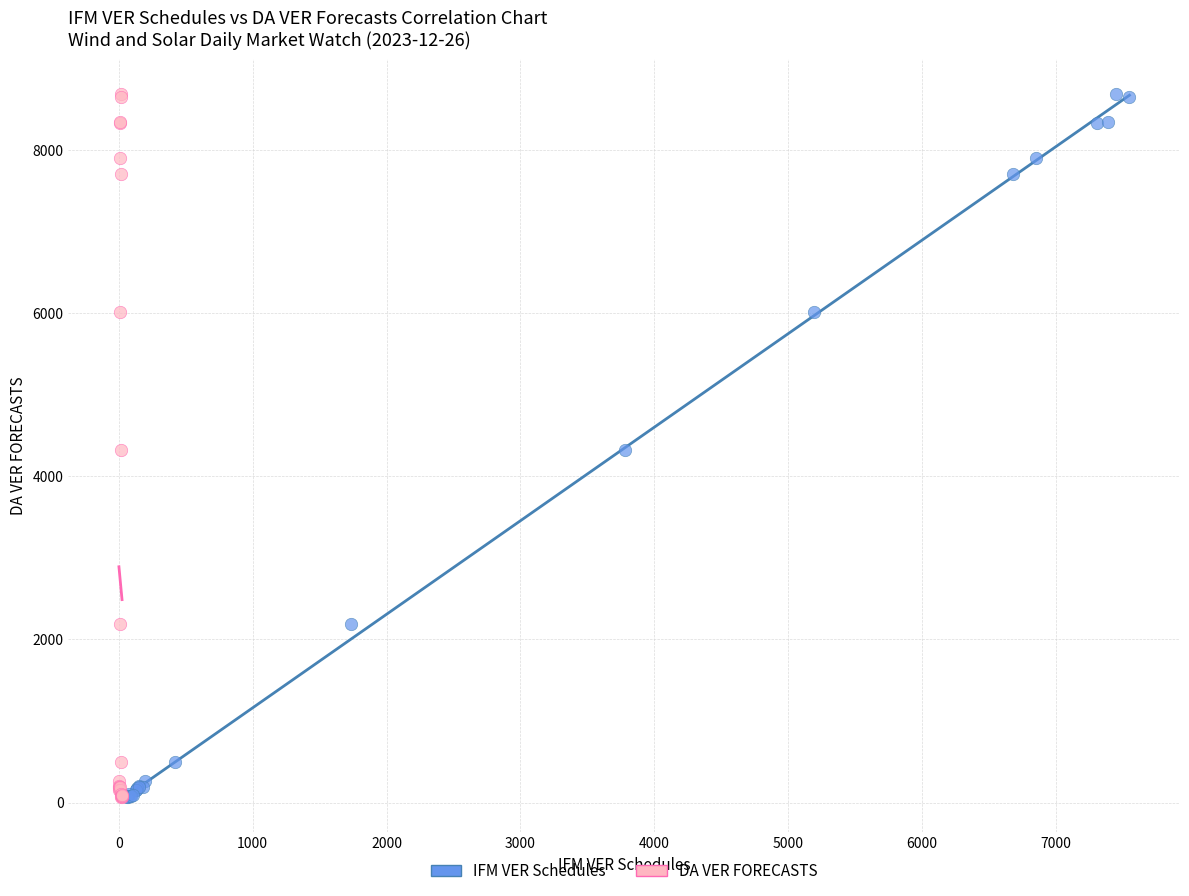

What are all the series names shown in the legend?

IFM VER Schedules, DA VER FORECASTS